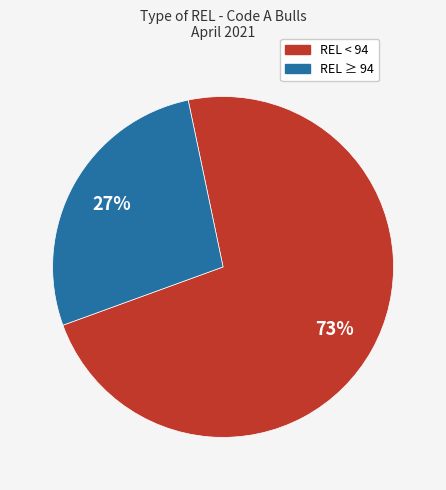

Does any single category account for the majority?

Yes